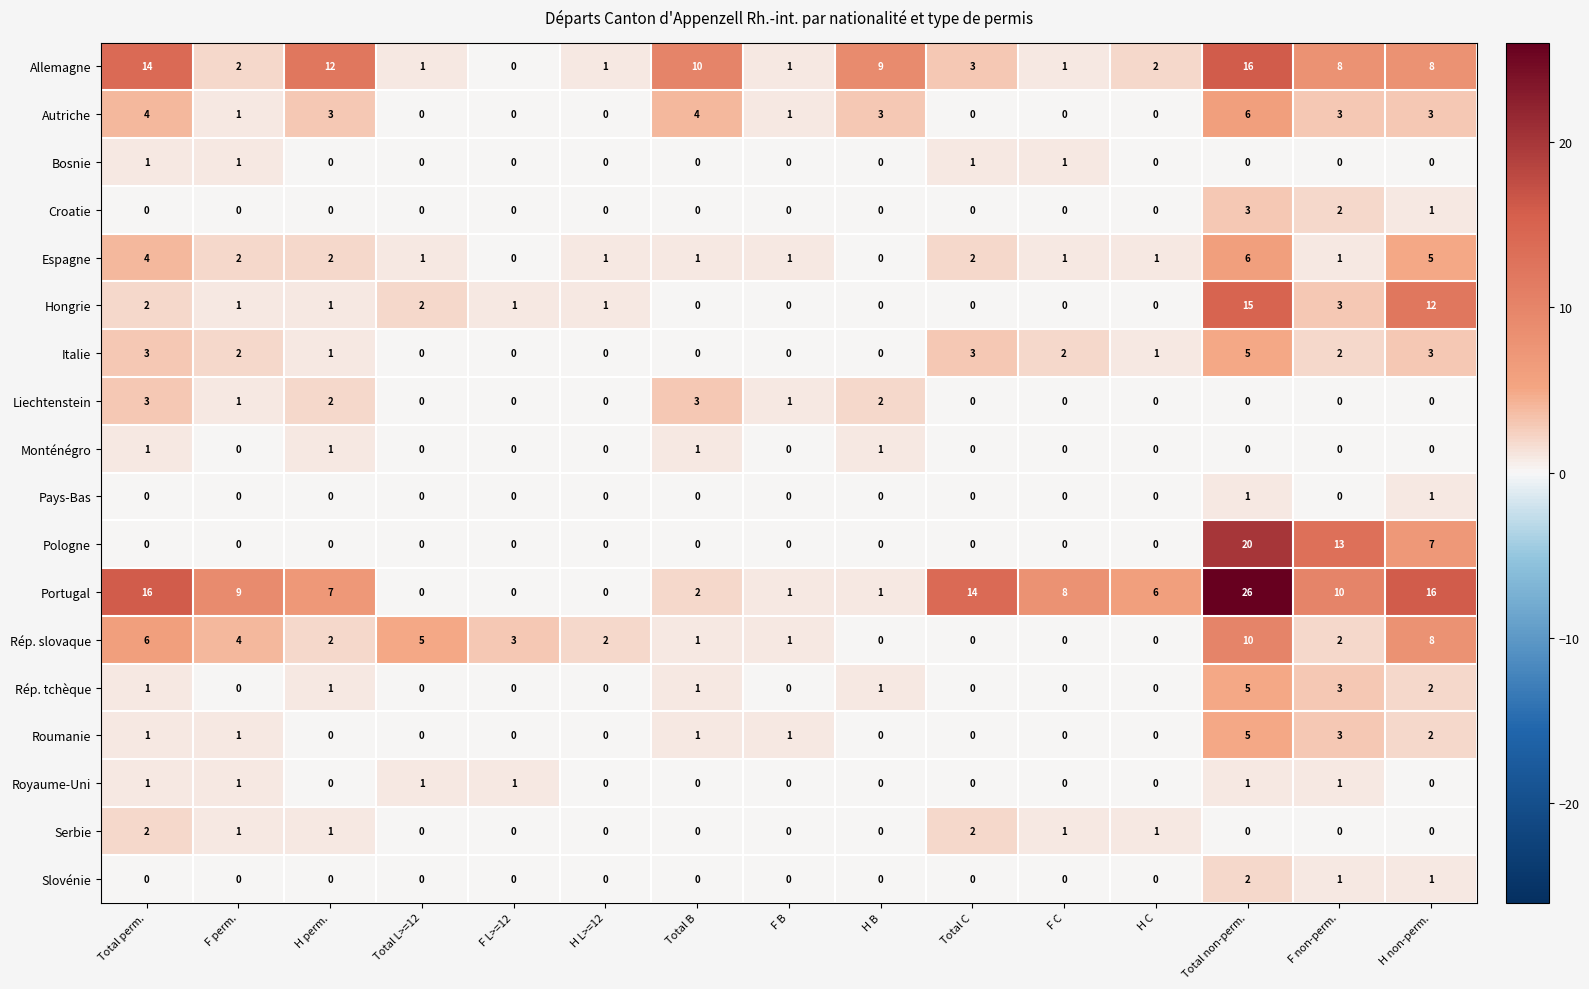

Count the number of categories in the chart.

15